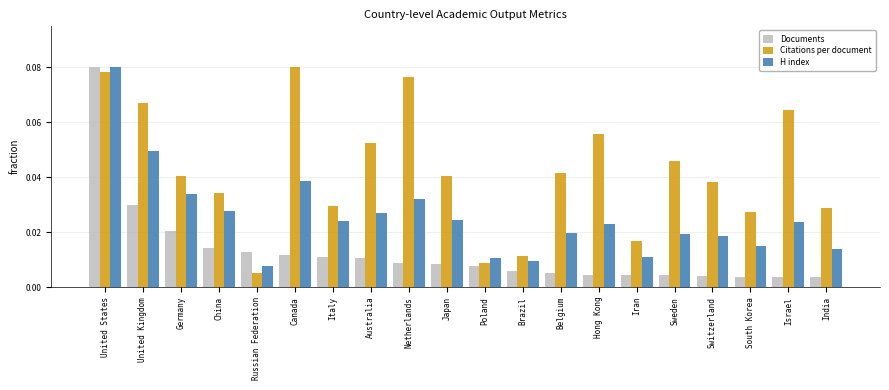

At how many categories does at least one series exceed 0?

20